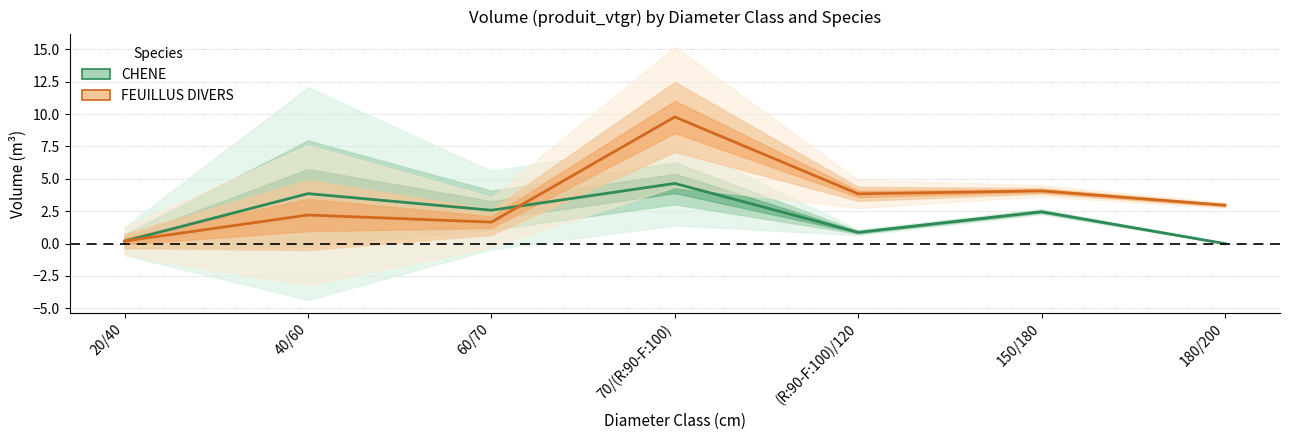

Which series has the largest total across all categories?

FEUILLUS DIVERS